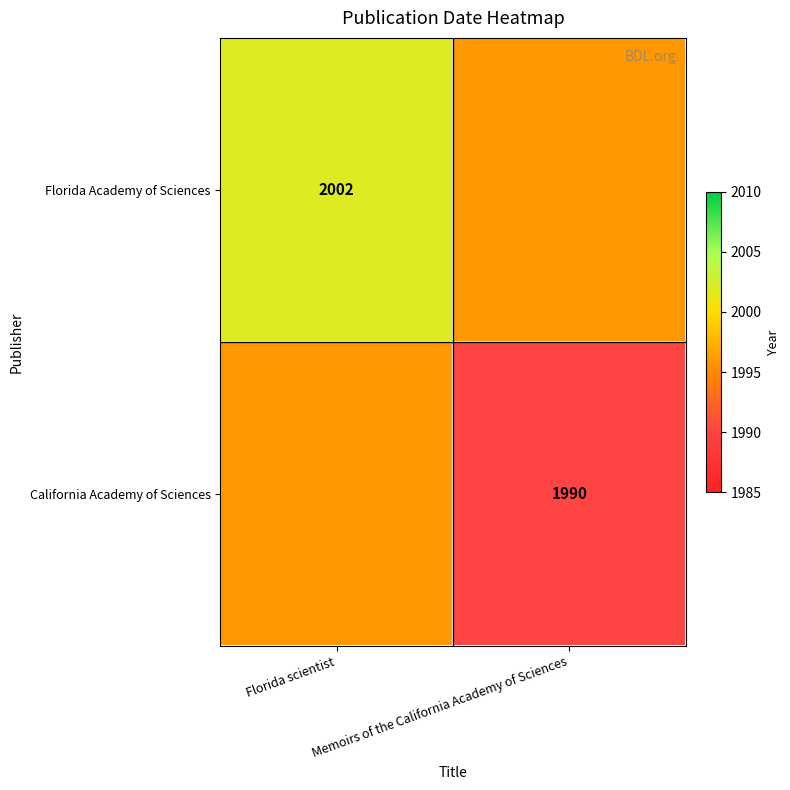

True or false: Florida Academy of Sciences has a value of 2002 at Florida scientist.

True